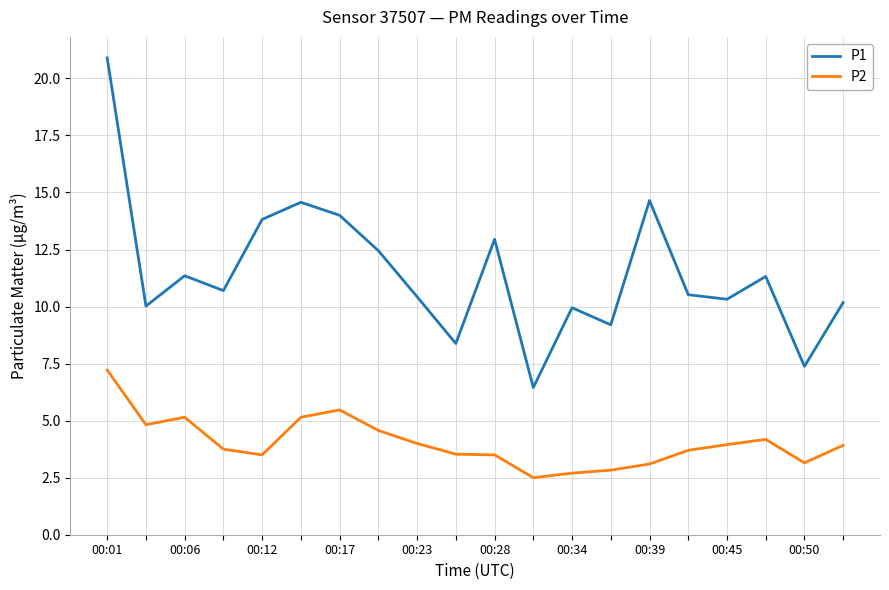

How many values in the P2 series exceed 3?

17